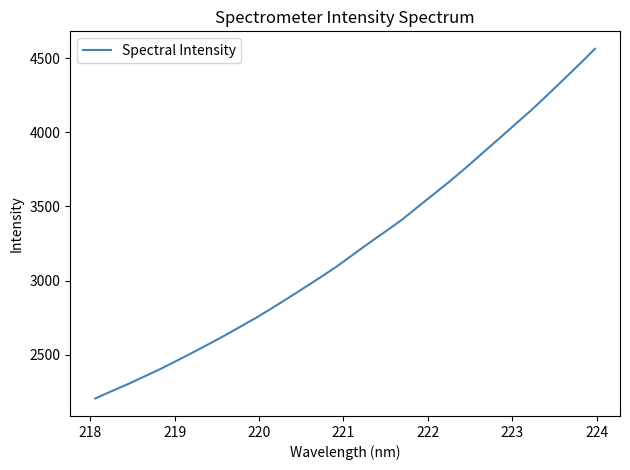

What is the difference between the maximum and minimum values?

2356.7